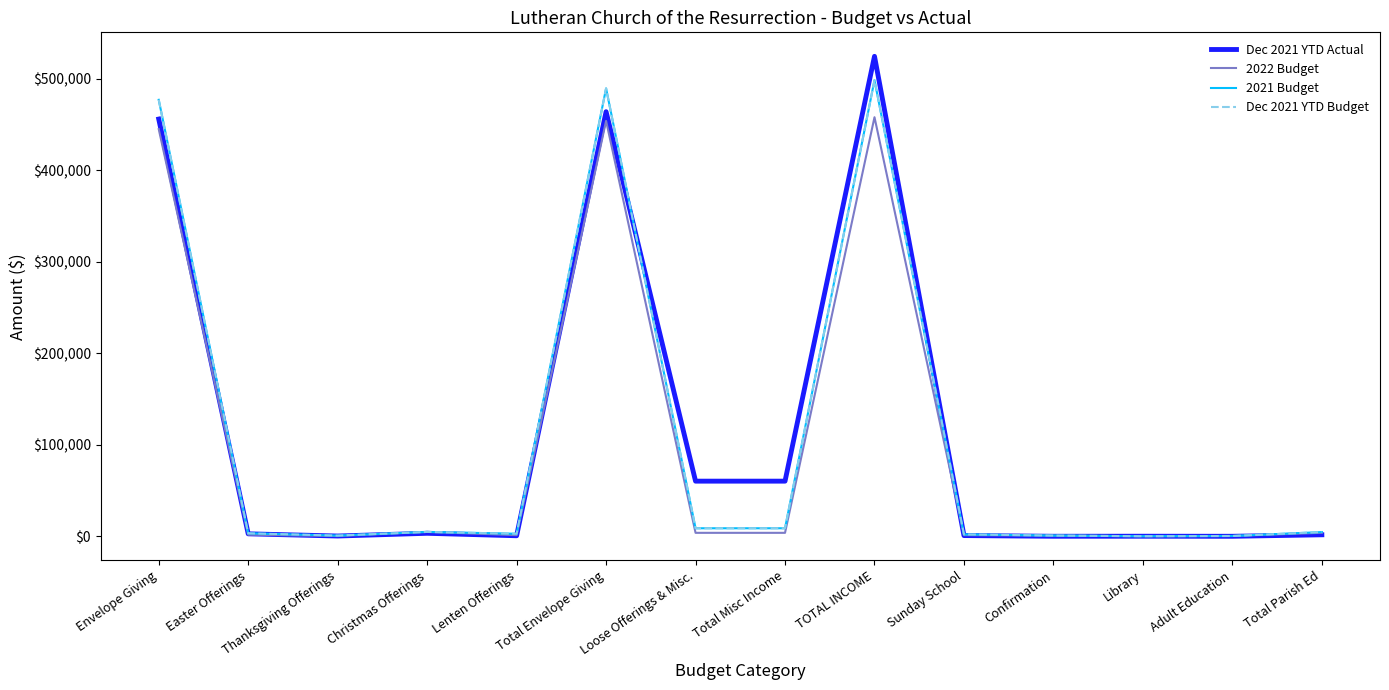

Which series changed the most between Total Misc Income and Sunday School?

Dec 2021 YTD Actual